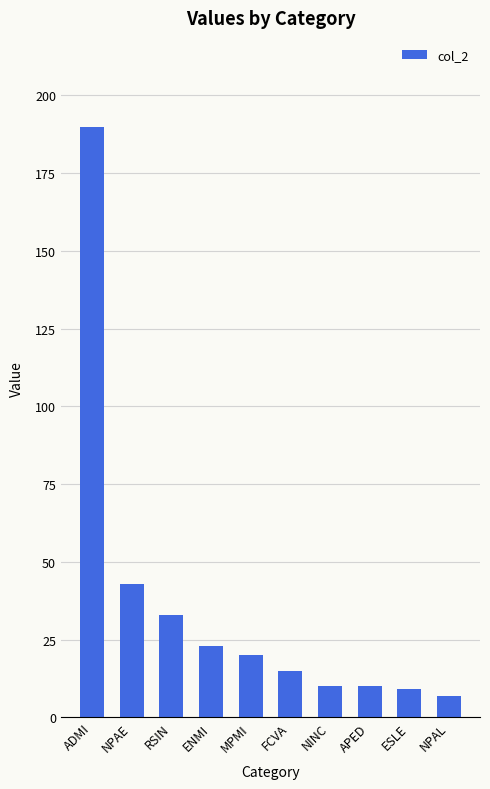

What position from the left is ENMI?

4